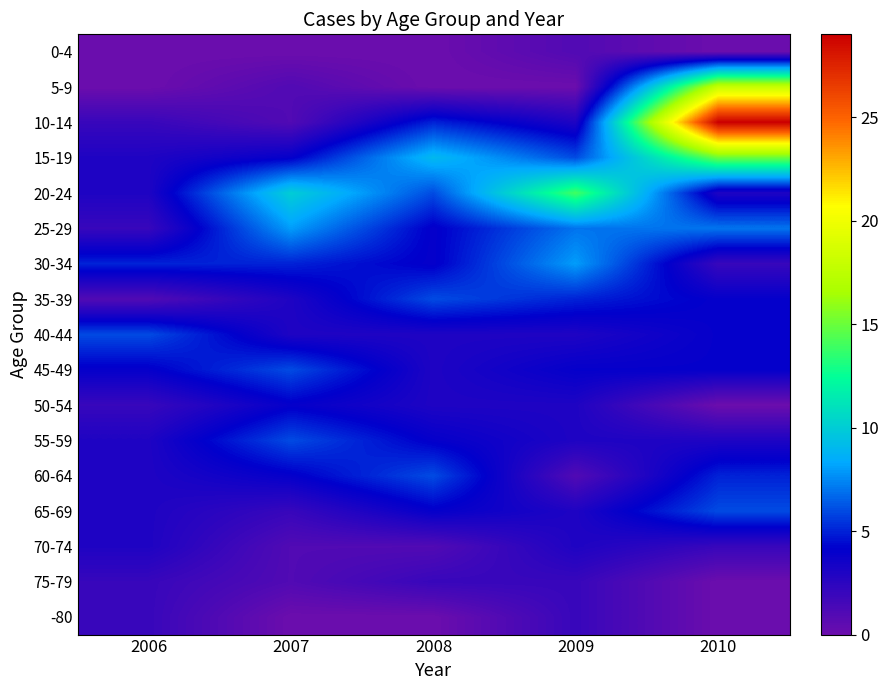

Rank the series at 2007 from lowest to highest value.

0-4, -80, 5-9, 10-14, 70-74, 75-79, 65-69, 35-39, 40-44, 15-19, 50-54, 60-64, 30-34, 45-49, 55-59, 25-29, 20-24